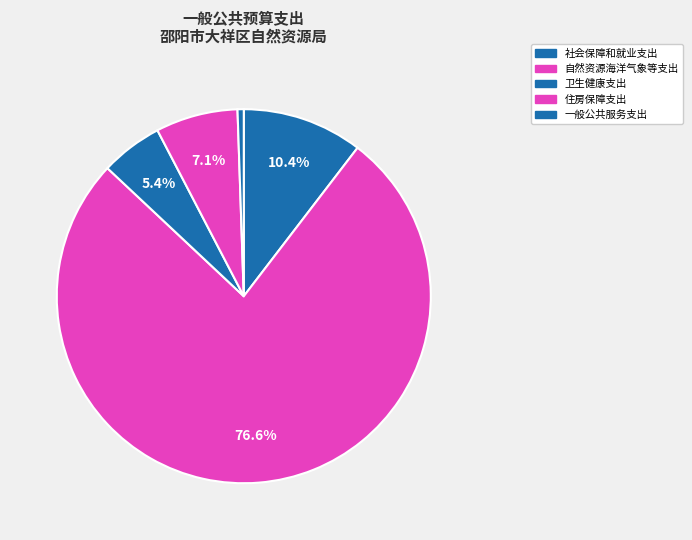

To the nearest percent, what is the difference between the 自然资源海洋气象等支出 and 一般公共服务支出 slice percentages?

76%